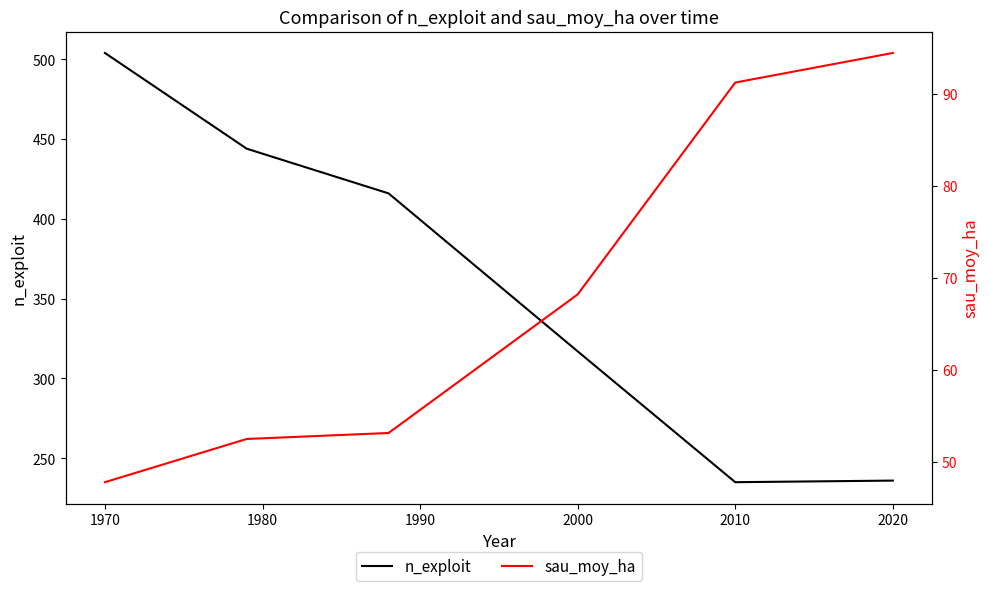

The n_exploit series shows 392 at 2010. True or false?

False